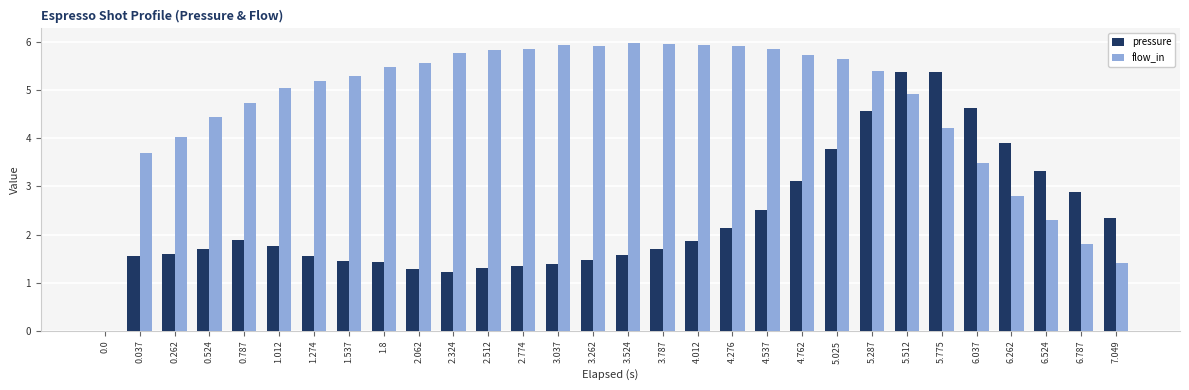

What is the sum of all pressure values?

70.0